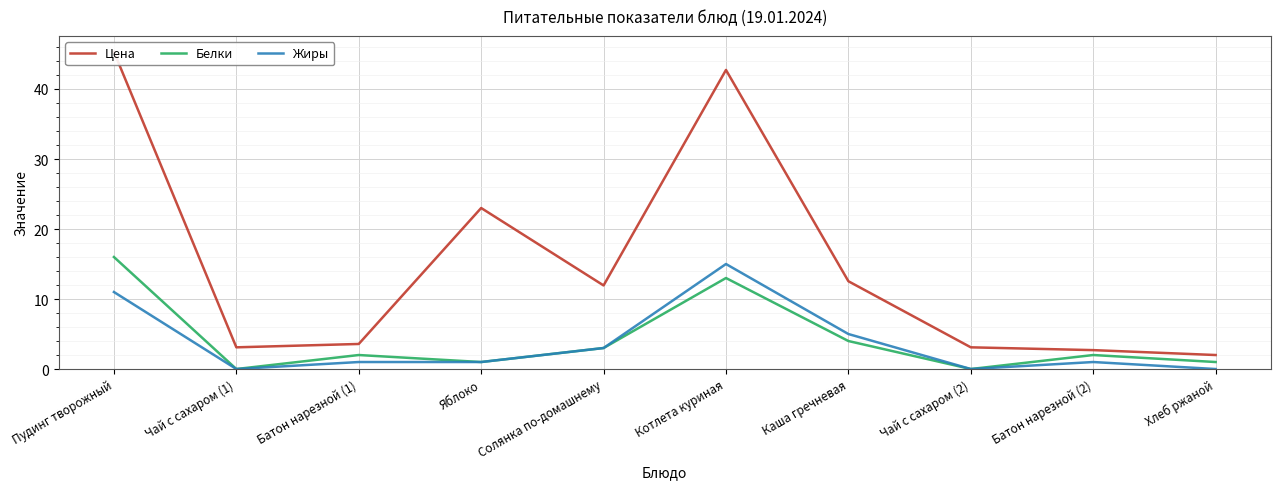

Where is the first local minimum for Белки?

Чай с сахаром (1)